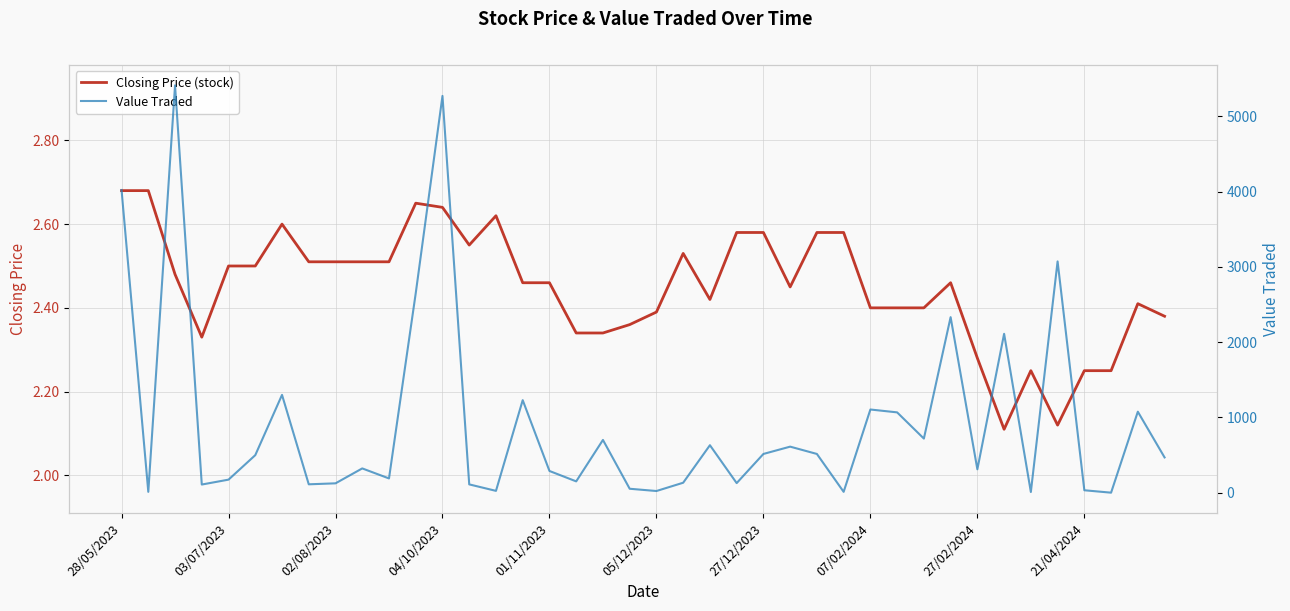

Reading left to right, what are all the values shown in this chart?

Closing Price (stock): 2.7	2.7	2.5	2.3	2.5	2.5	2.6	2.5	2.5	2.5	2.5	2.6	2.6	2.5	2.6	2.5	2.5	2.3	2.3	2.4	2.4	2.5	2.4	2.6	2.6	2.5	2.6	2.6	2.4	2.4	2.4	2.5	2.3	2.1	2.2	2.1	2.2	2.2	2.4	2.4
Value Traded: 4020.0	13.0	5409.0	110.0	175.0	500.0	1300.0	113.0	126.0	324.0	191.0	2650.0	5269.0	112.0	26.0	1230.0	290.0	152.0	702.0	54.0	24.0	134.0	632.0	129.0	516.0	613.0	516.0	13.0	1106.0	1068.0	720.0	2332.0	312.0	2111.0	11.0	3072.0	34.0	2.0	1077.0	470.0